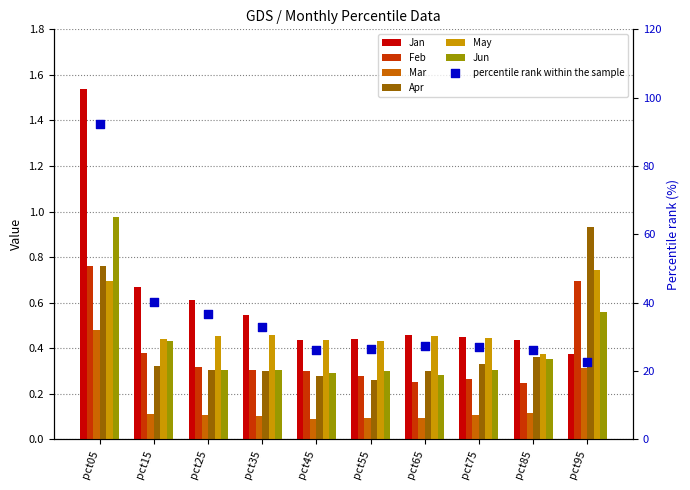

At how many categories does at least one series exceed 1?

1